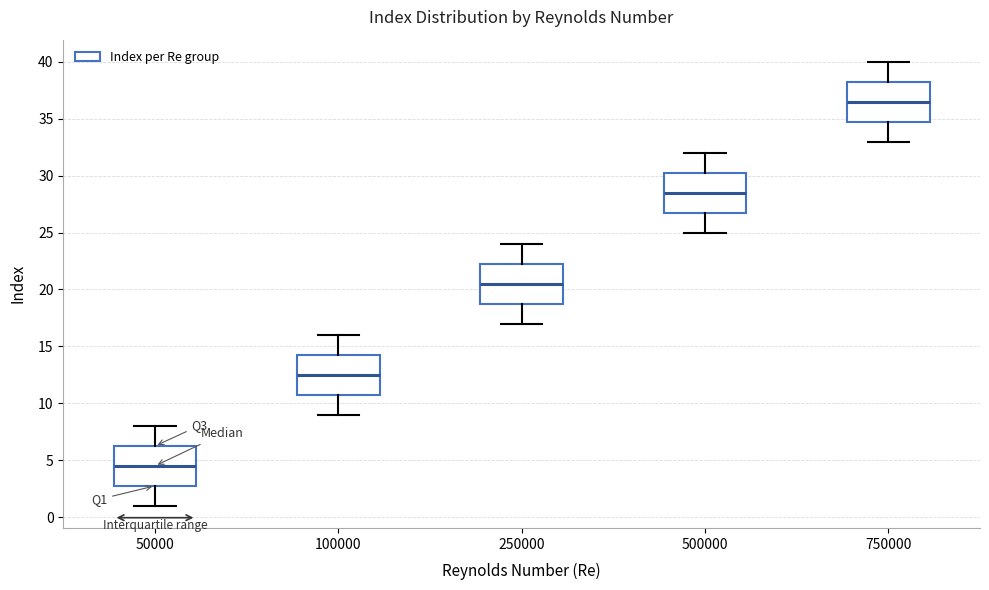

Reading left to right, read every box against the y-axis: the position of its median line, the range the box covers, and the ends of its whiskers. The values are not printed on the chart, so give them approximately, as read against the axis.

50000: median 4.5, box 3.0 to 6.5, whiskers 1.0 to 8.0
100000: median 12.5, box 11.0 to 14.5, whiskers 9.0 to 16.0
250000: median 20.5, box 19.0 to 22.5, whiskers 17.0 to 24.0
500000: median 28.5, box 27.0 to 30.5, whiskers 25.0 to 32.0
750000: median 36.5, box 35.0 to 38.5, whiskers 33.0 to 40.0